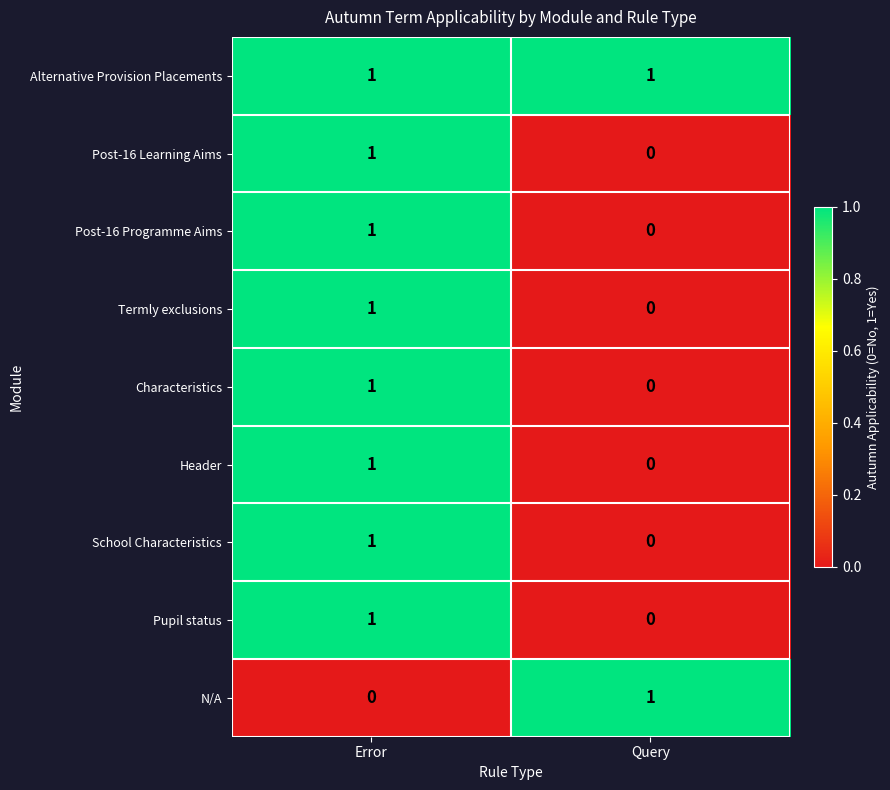

Reading right to left, transcribe all the data shown in this chart.

Alternative Provision Placements: Query=1	Error=1
Post-16 Learning Aims: Query=0	Error=1
Post-16 Programme Aims: Query=0	Error=1
Termly exclusions: Query=0	Error=1
Characteristics: Query=0	Error=1
Header: Query=0	Error=1
School Characteristics: Query=0	Error=1
Pupil status: Query=0	Error=1
N/A: Query=1	Error=0